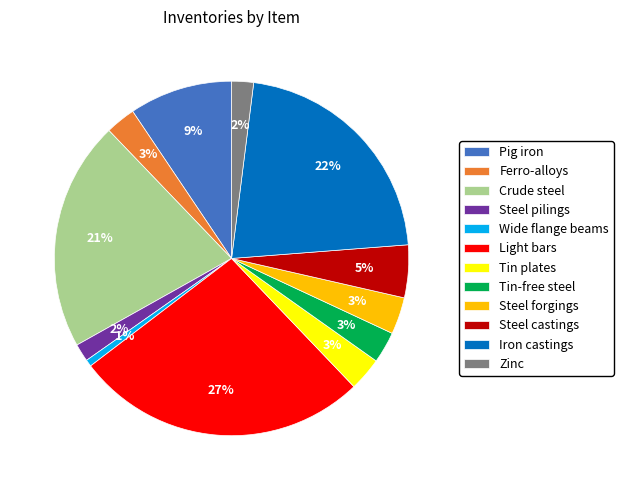

Between Crude steel and Tin-free steel, which is larger?

Crude steel